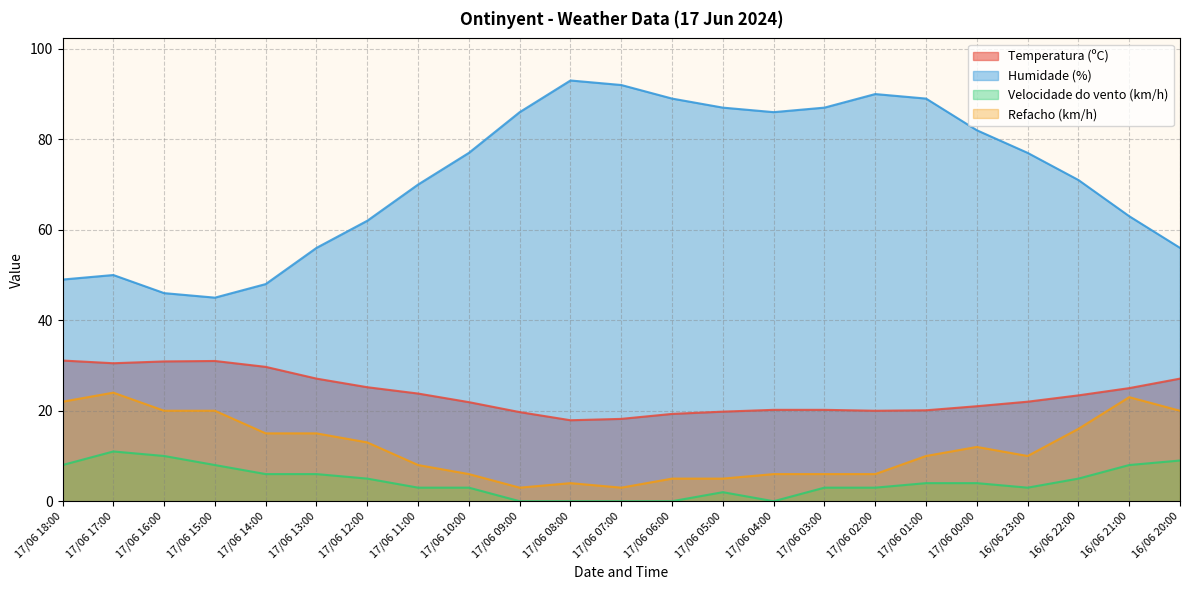

What is the highest value of the Temperatura (ºC) series?

31.1